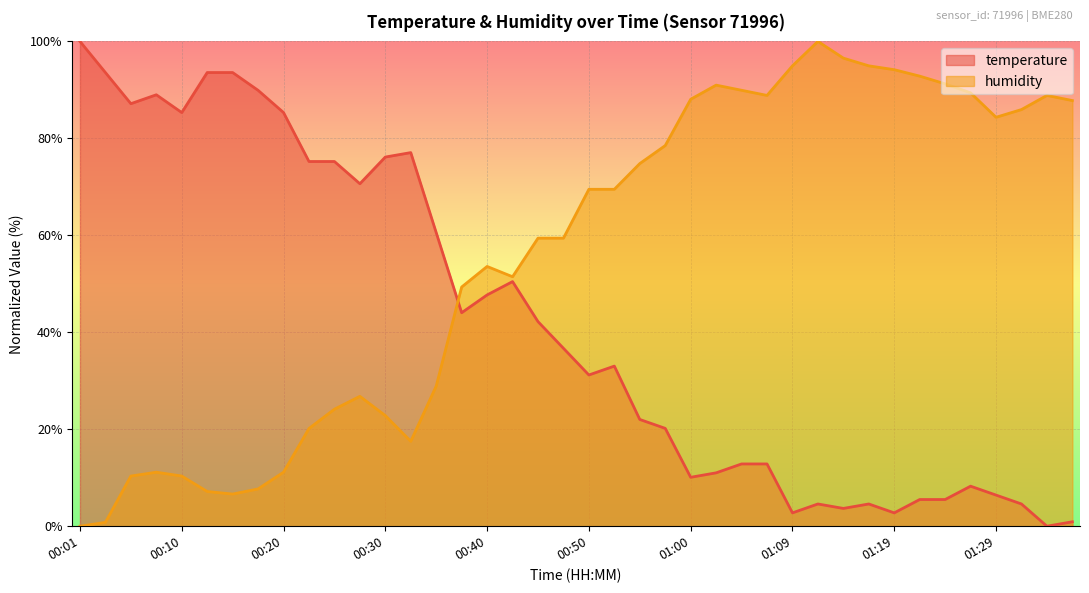

At which category does humidity reach its first local valley?

00:15